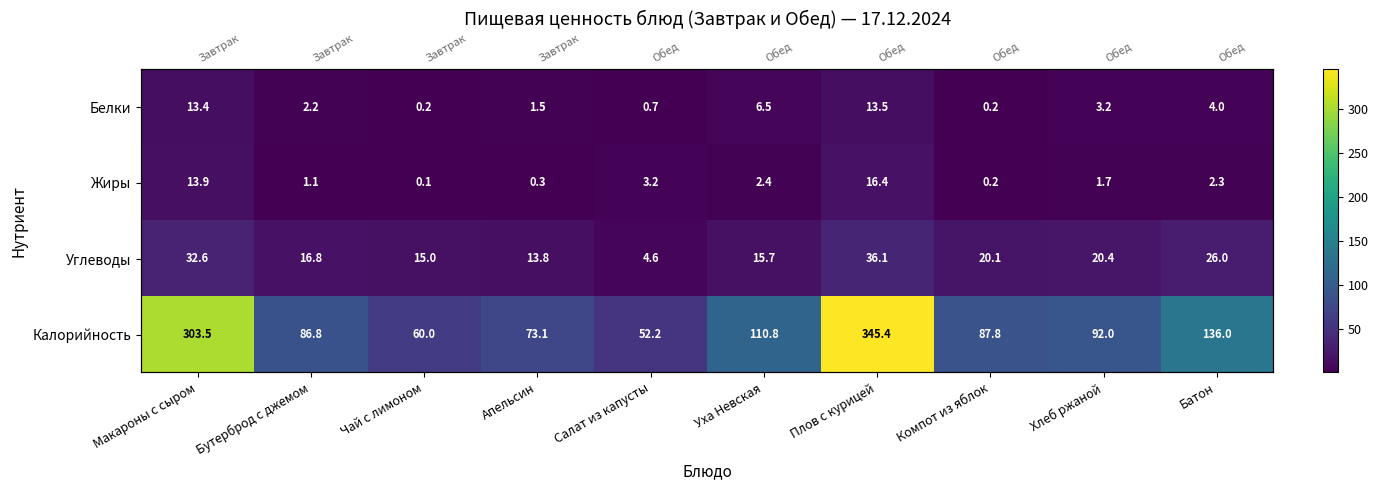

How many categories are shown in the chart?

10